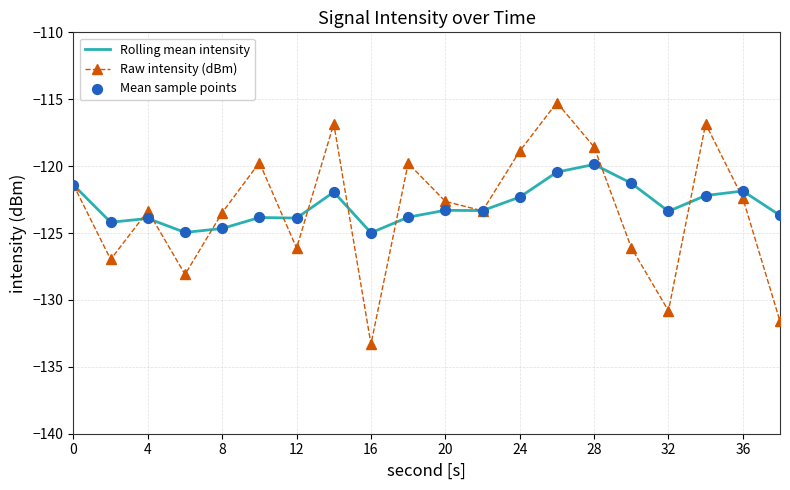

Which series has the largest range (max minus min)?

Raw intensity (dBm)